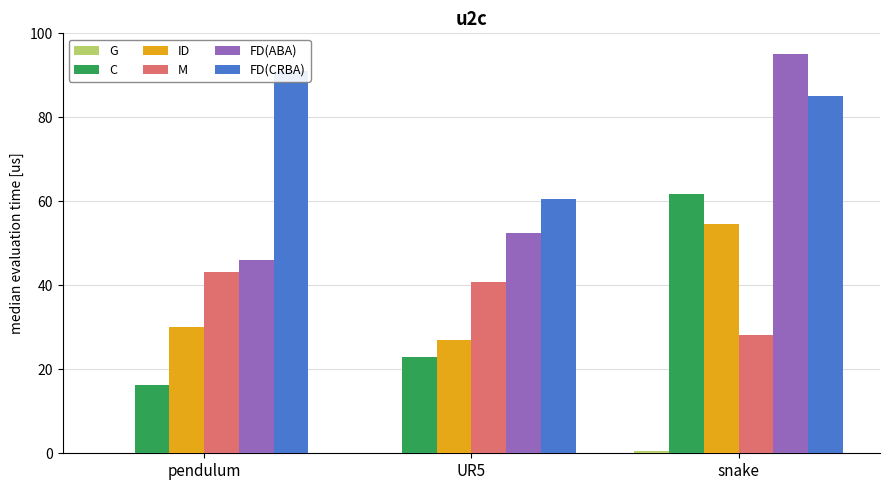

At which category does the chart reach its minimum across all series?

pendulum